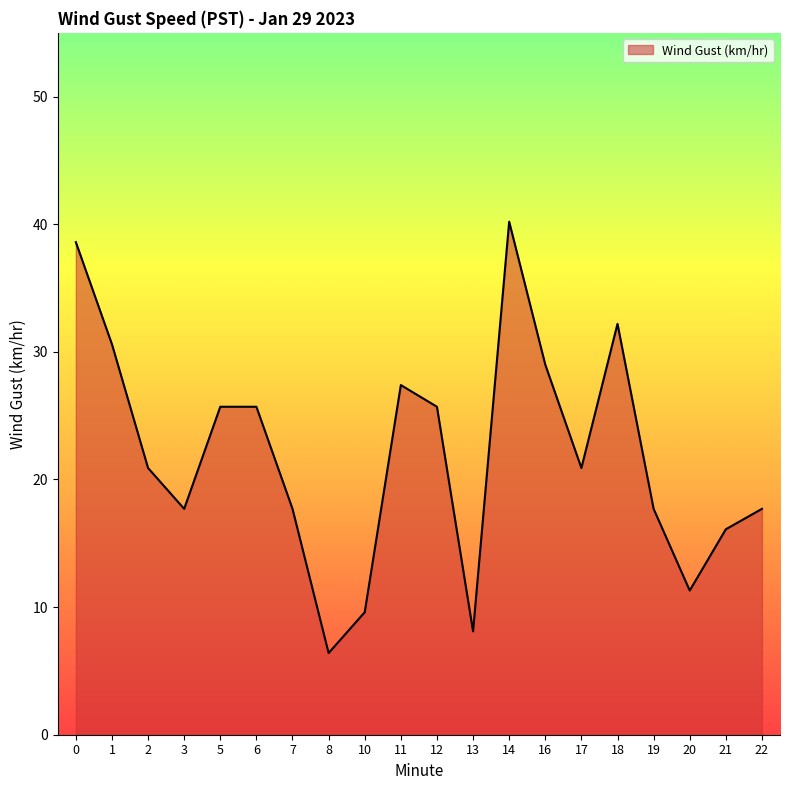

Which has a higher value, 19 or 6?

6